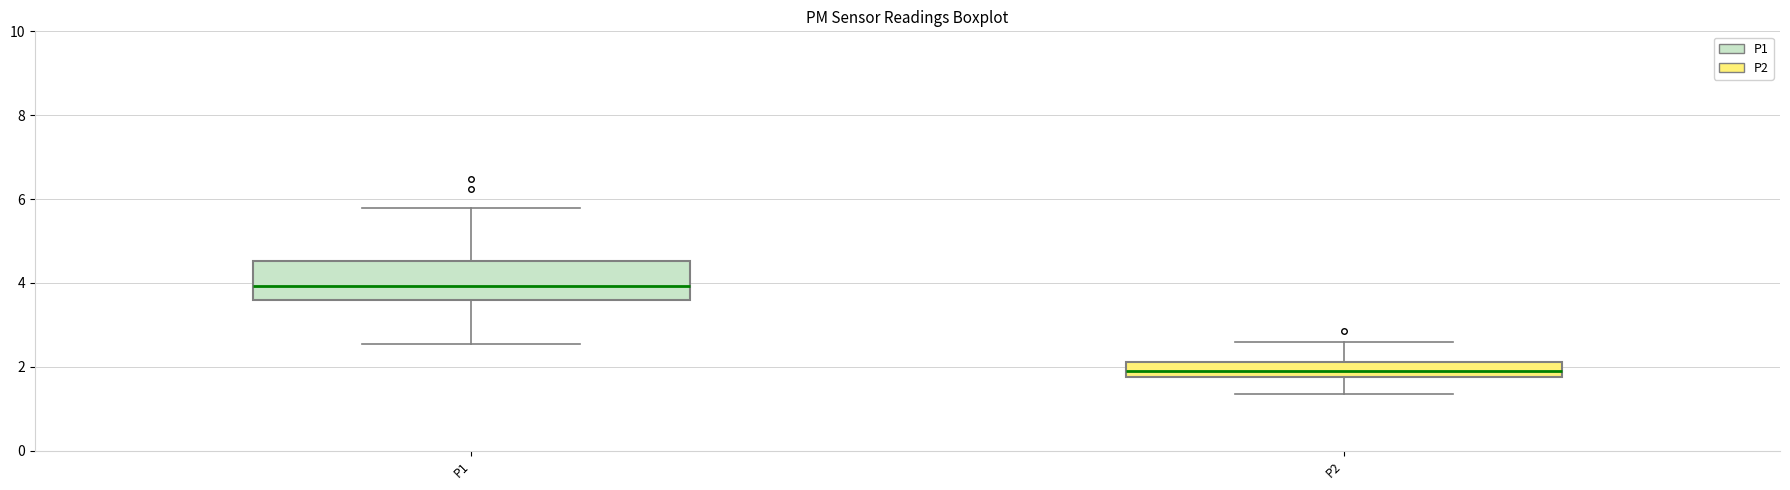

Reading left to right, read every box against the y-axis: the position of its median line, the range the box covers, and the ends of its whiskers. The values are not printed on the chart, so give them approximately, as read against the axis.

P1: median 4.0, box 3.6 to 4.6, whiskers 2.6 to 5.8
P2: median 2.0, box 1.8 to 2.2, whiskers 1.4 to 2.6